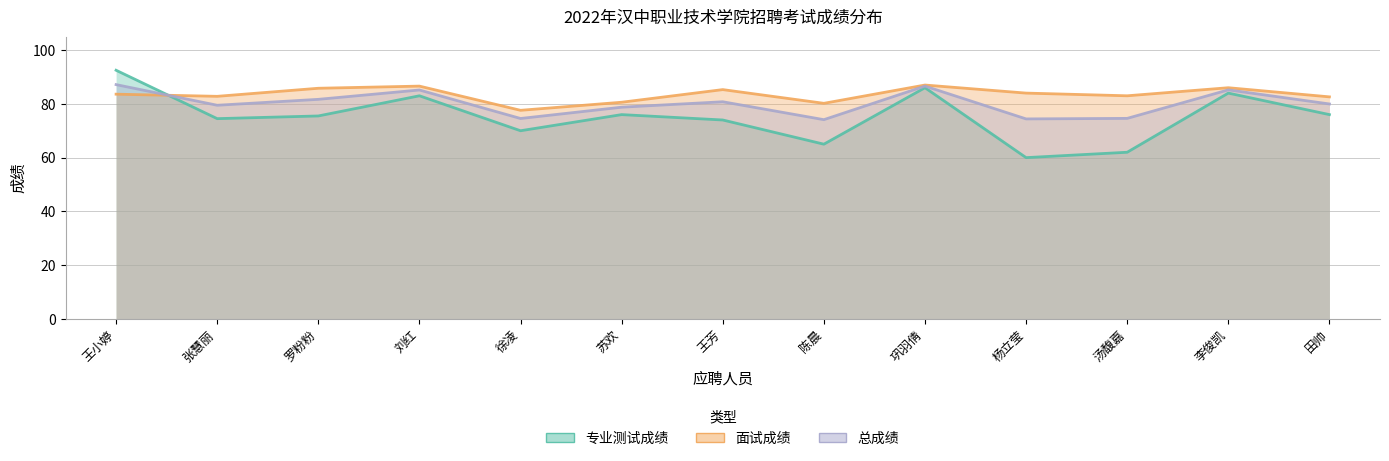

What position from the right is 巩羽倩?

5